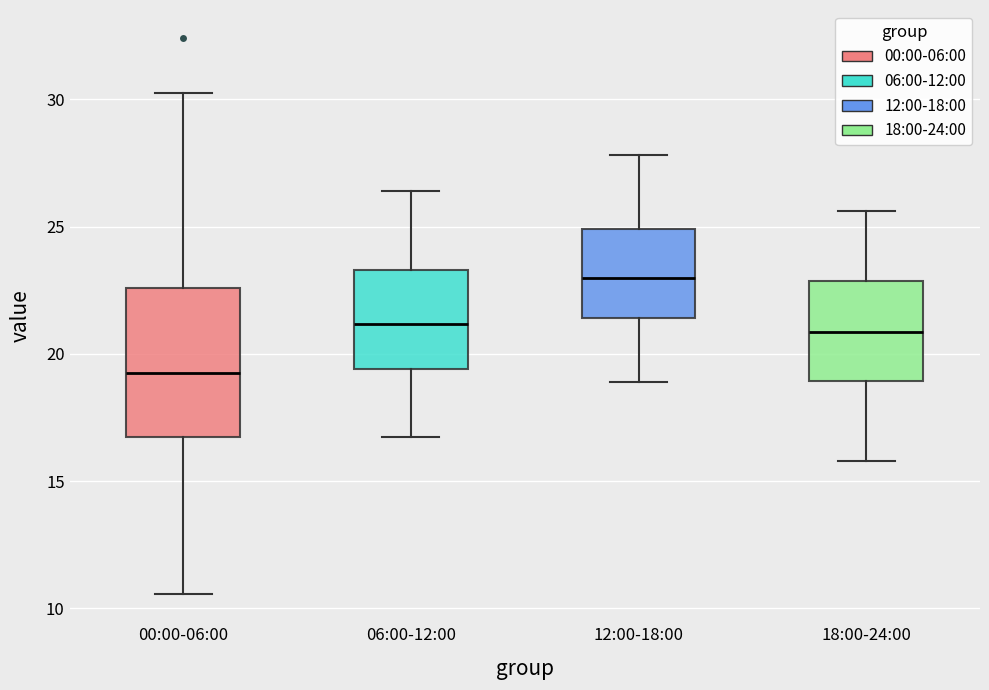

Which box has the highest median line?

12:00-18:00